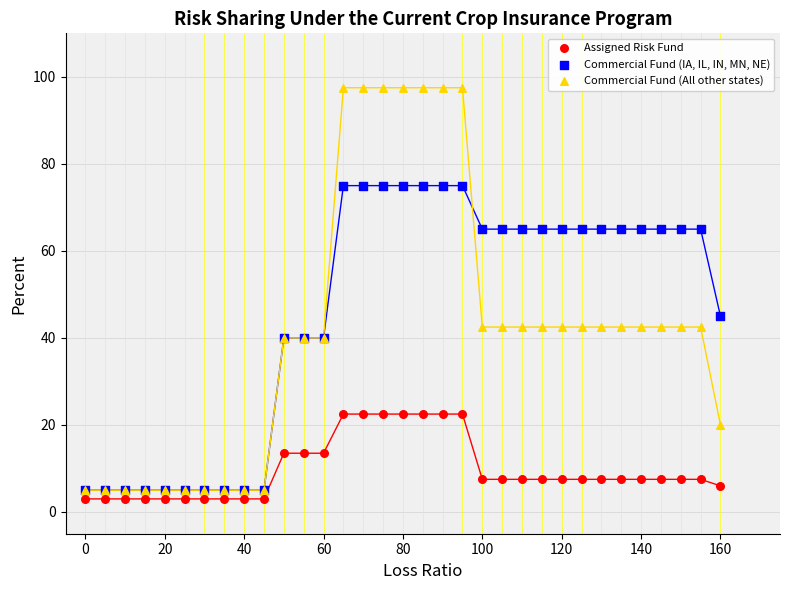

Across all series, what Y value is closest to 50?

45.0